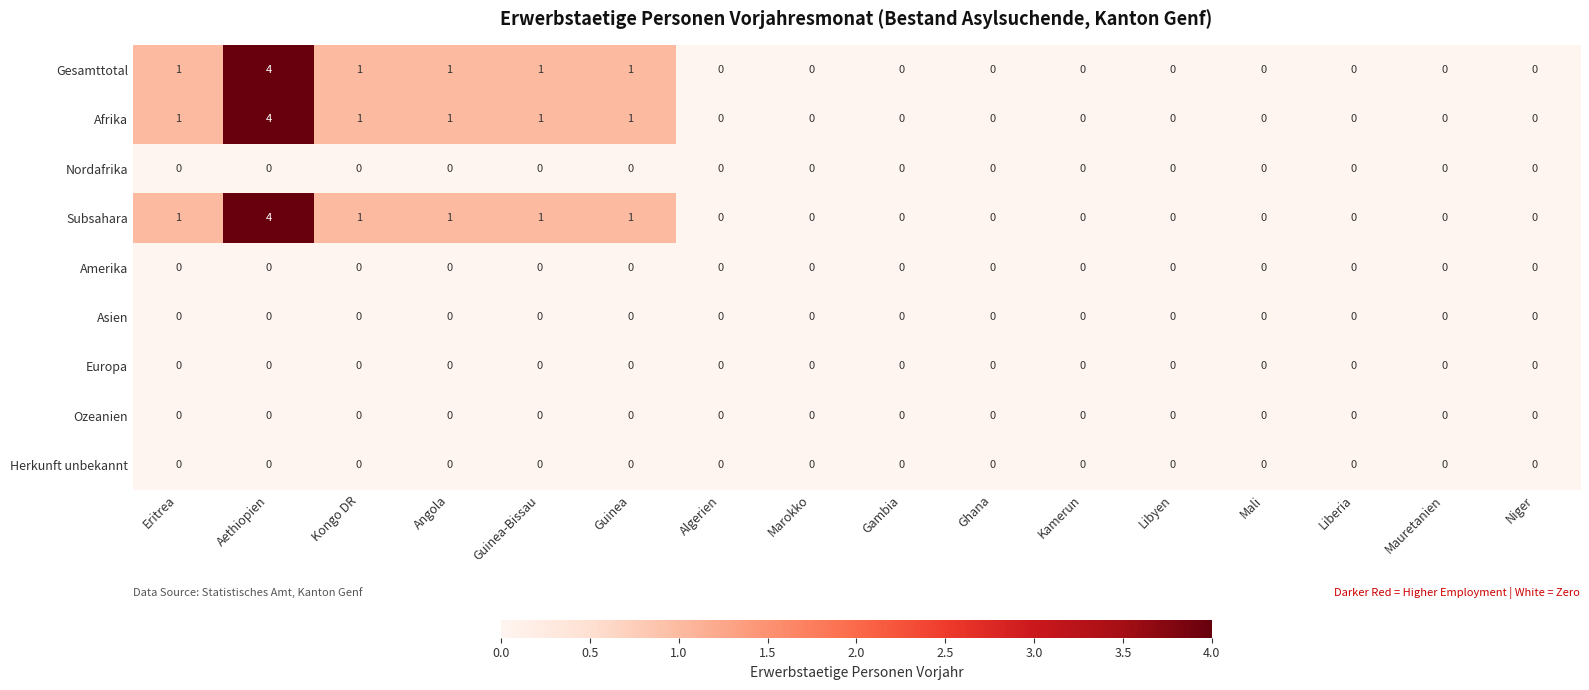

What value does the Afrika series have at Aethiopien?

4